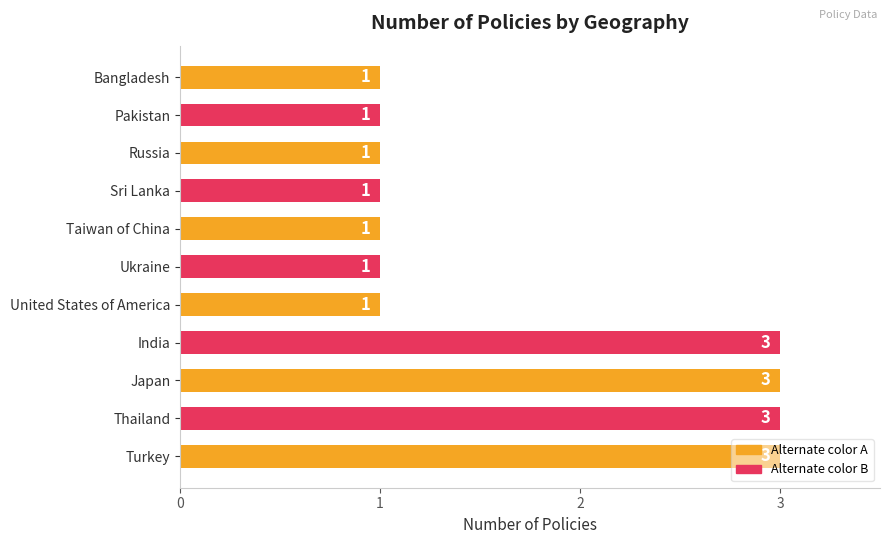

The value at Ukraine is 1. True or false?

True